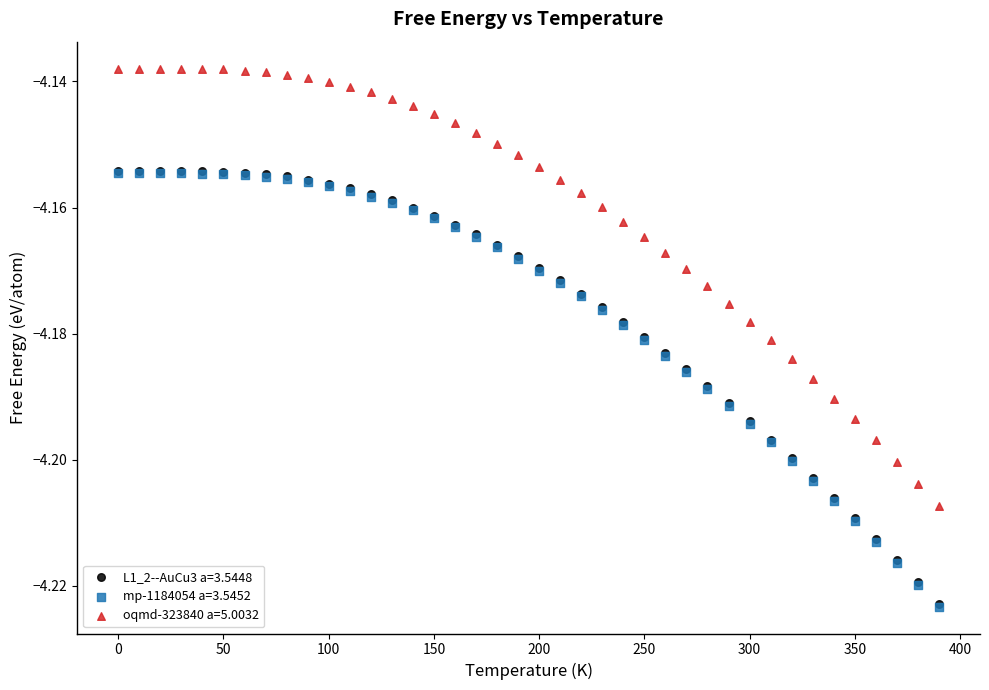

What are all the series names shown in the legend?

L1_2--AuCu3 a=3.5448, mp-1184054 a=3.5452, oqmd-323840 a=5.0032